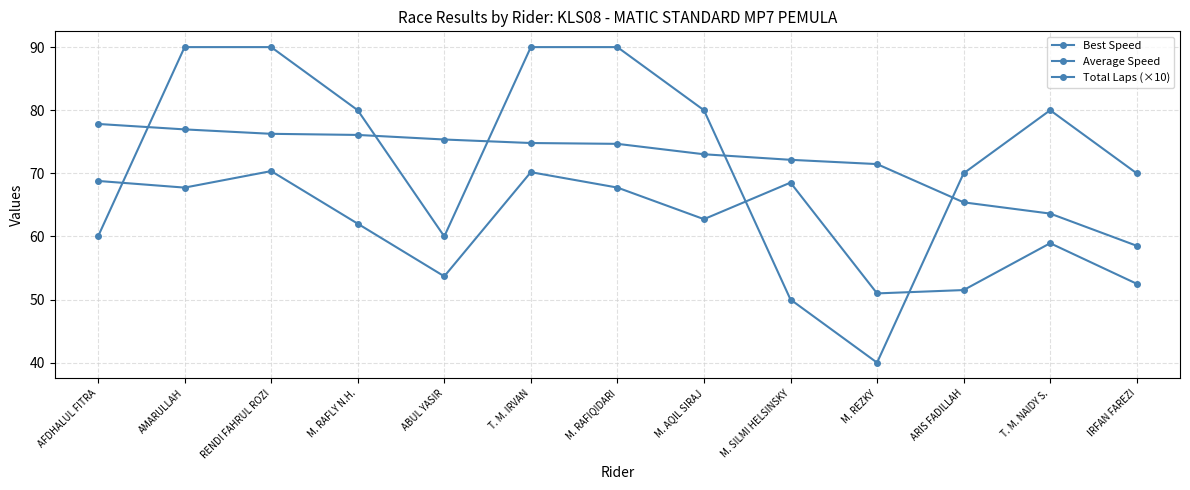

What is the average value of the Total Laps (×10) series?

73.1